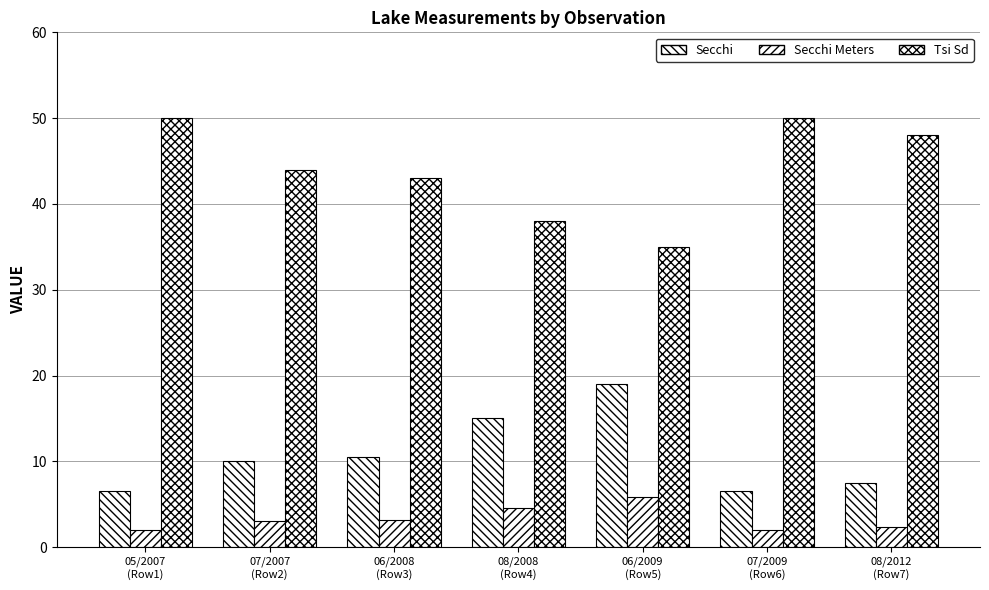

How many data points in Secchi Meters are less than 3?

3